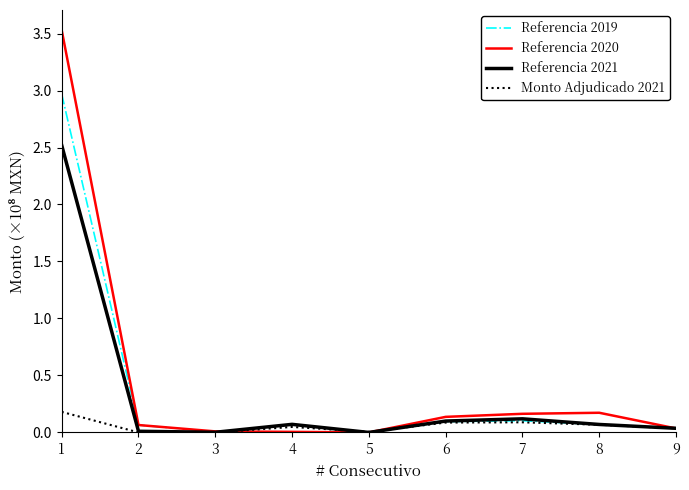

What is the average value of the Monto Adjudicado 2021 series?

0.1